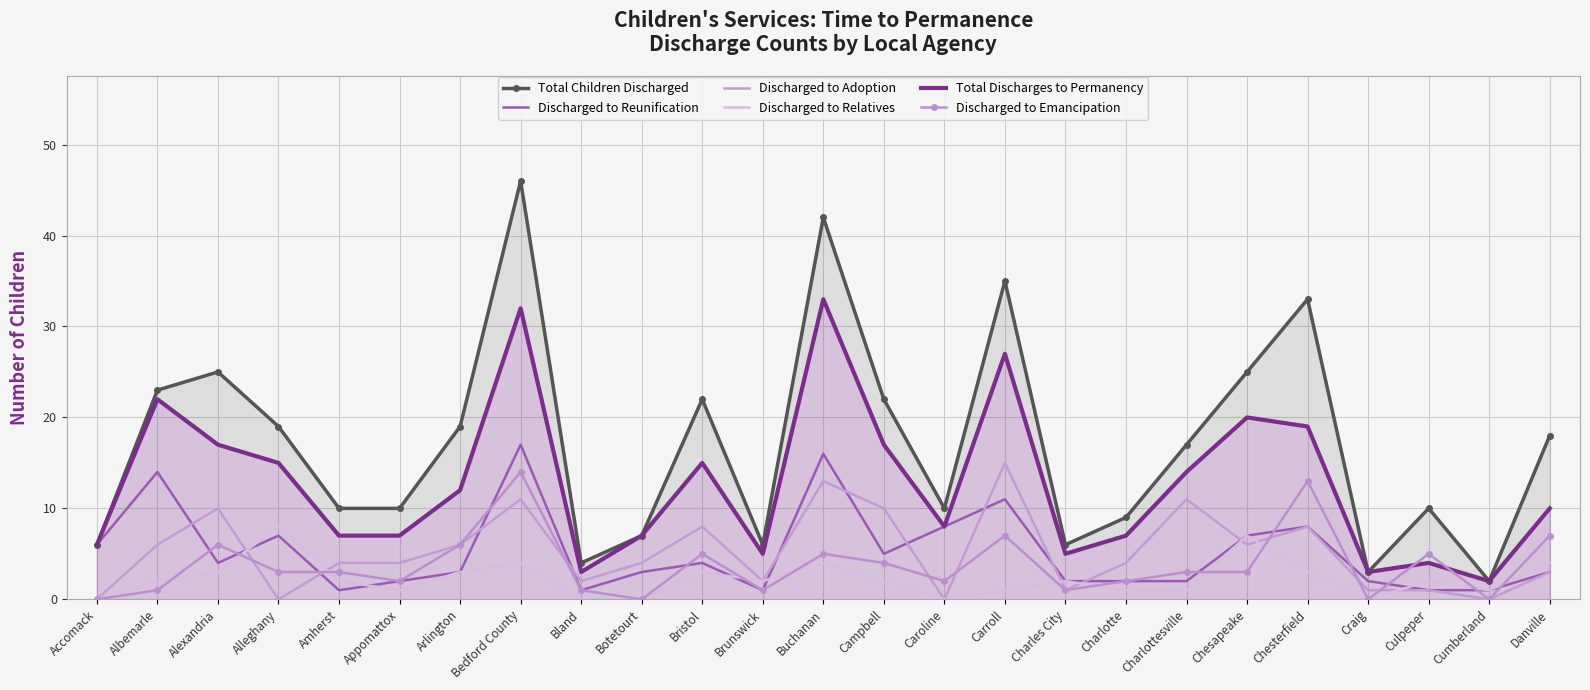

Read the Discharged to Relatives value at Buchanan.

4